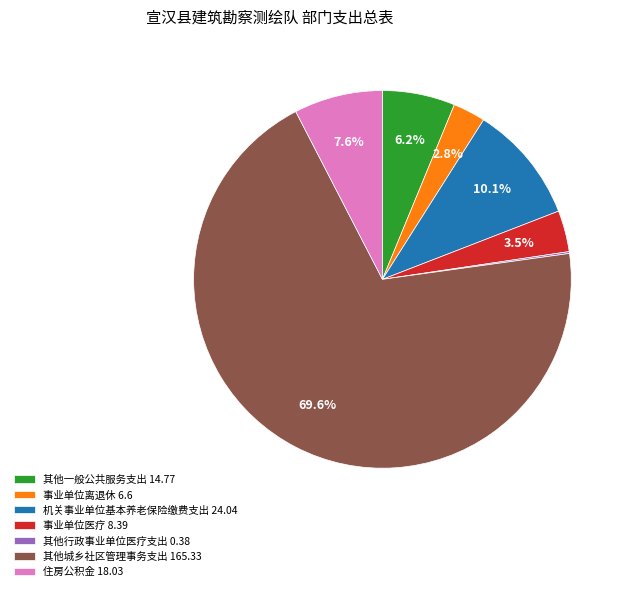

What is the largest slice in the pie chart?

其他城乡社区管理事务支出 165.33